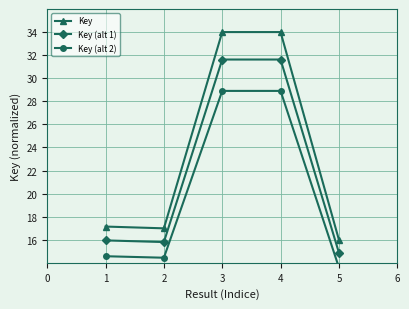

What is the sum of the Key (alt 1) values at 3 and 1?

47.6